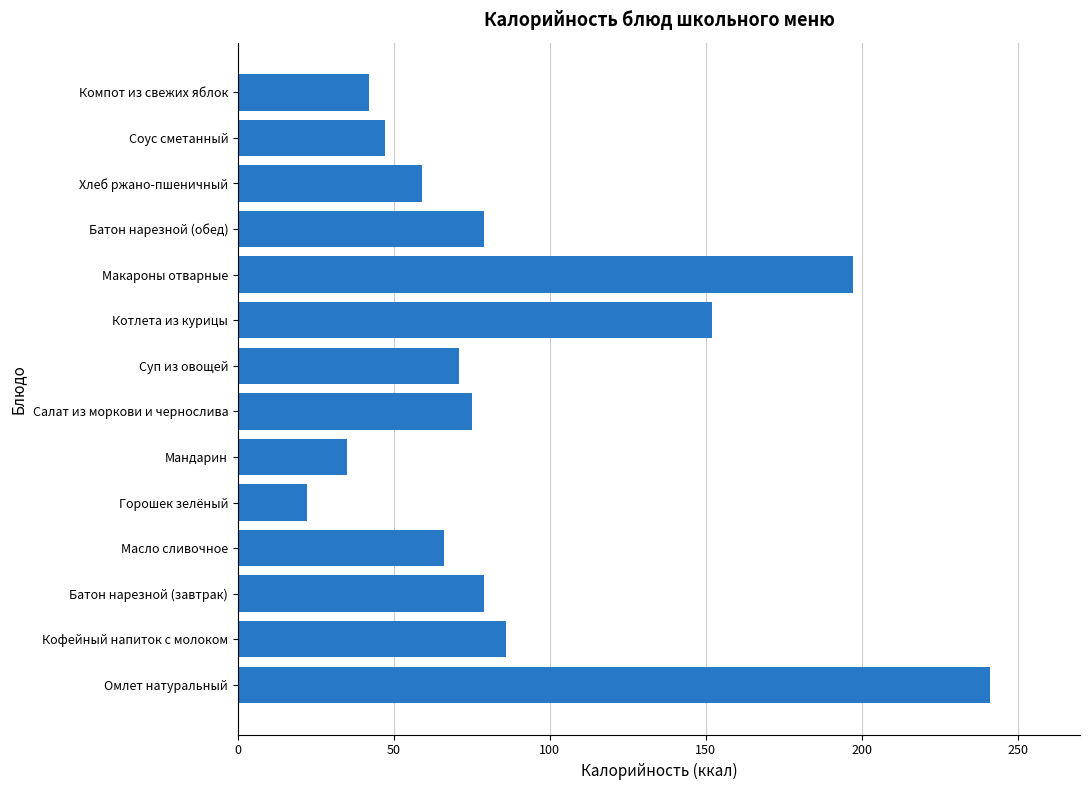

Approximately how many times larger is the value at Соус сметанный compared to Кофейный напиток с молоком?

0.5